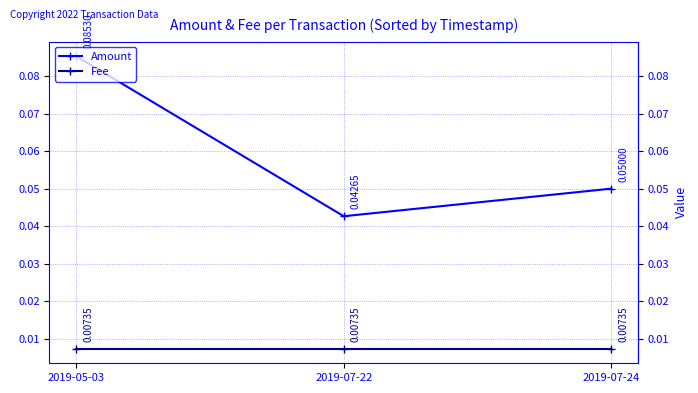

At which label is Amount closest to 0?

2019-07-22